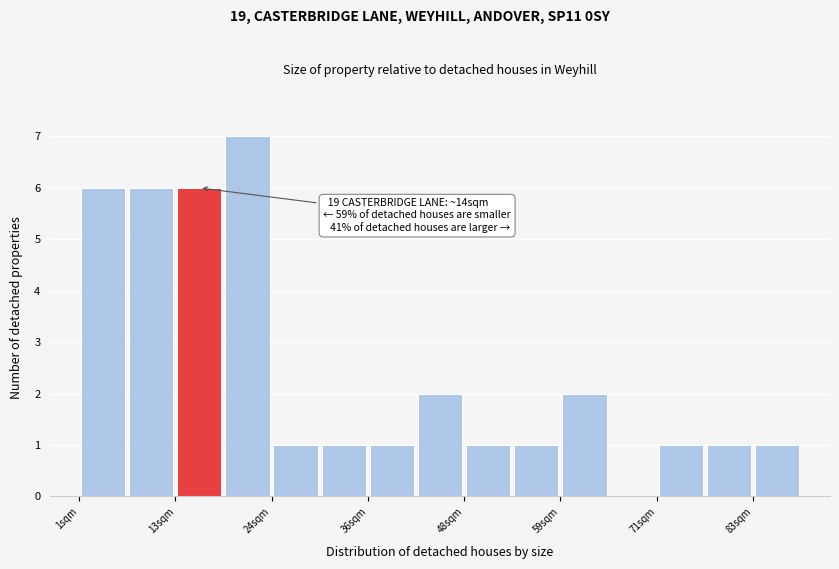

Read against the x-axis, roughly where is the centre of the tallest bar?

22